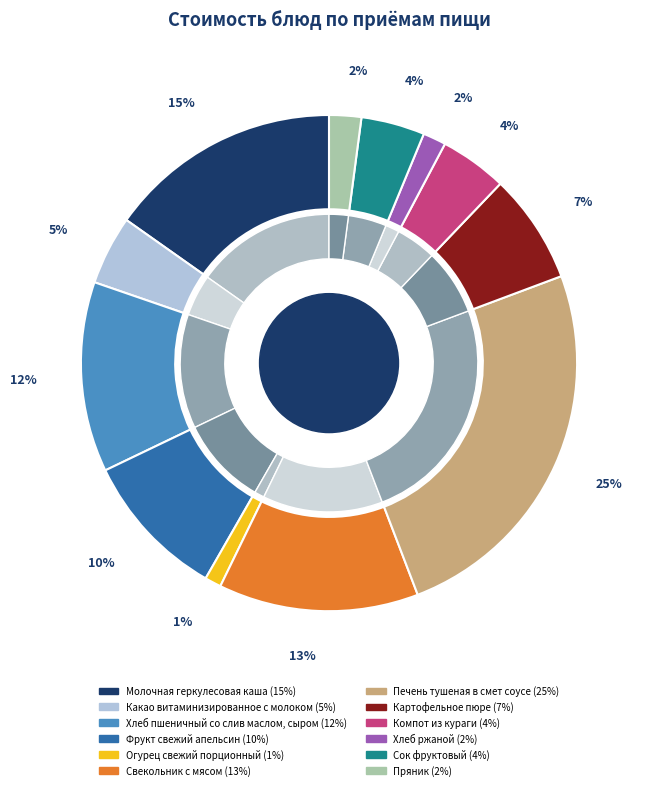

Do Сок фруктовый and Печень тушеная в смет соусе together represent more than half of the pie?

No